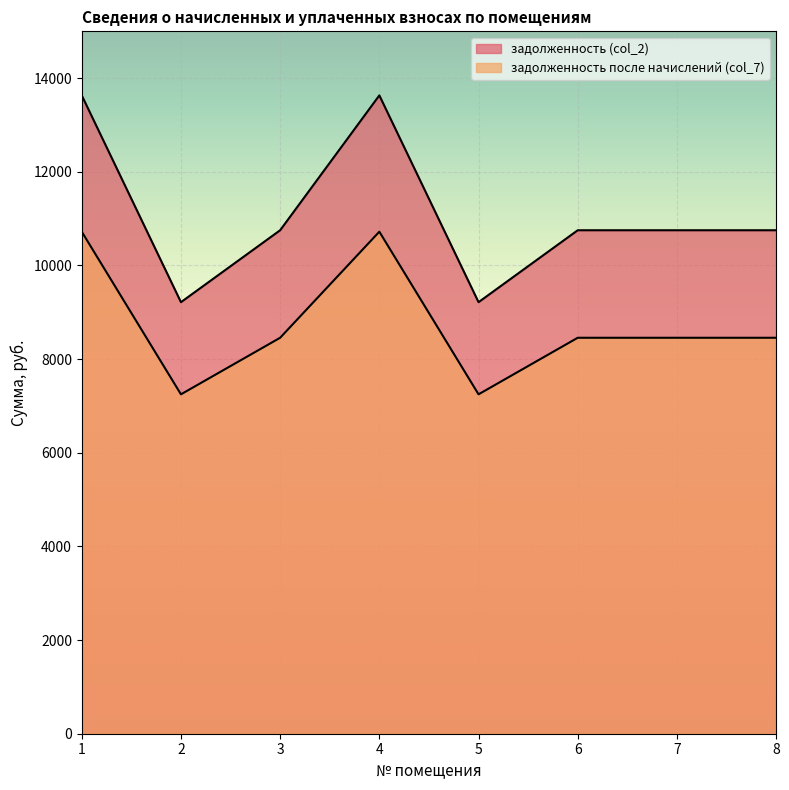

What is the difference between the highest and lowest values at 7?

2296